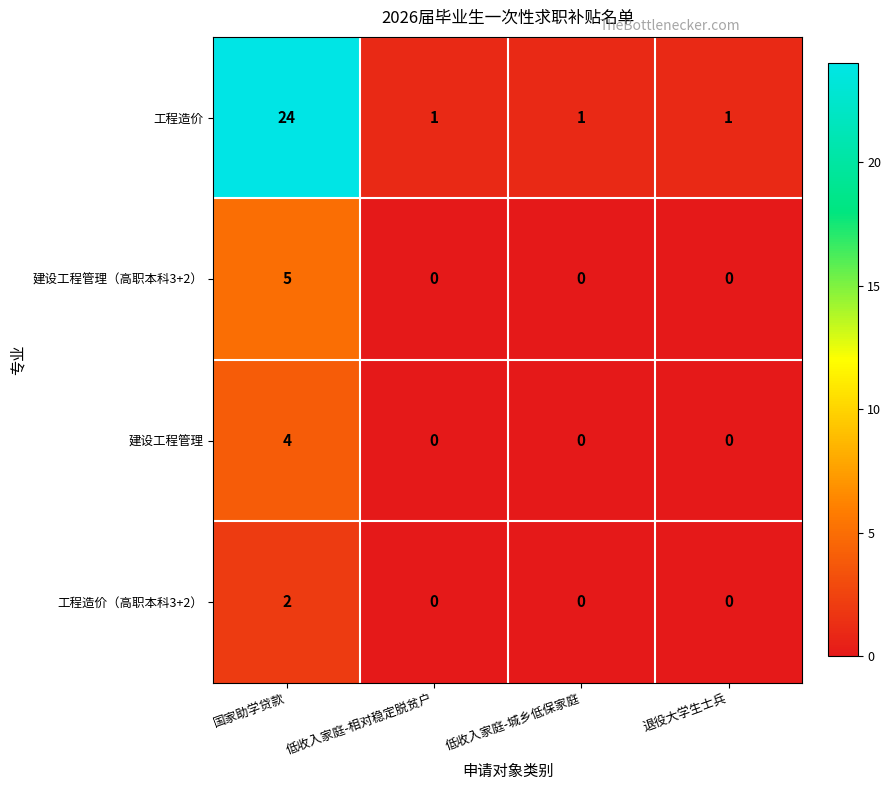

Reading left to right, extract all data points from this chart.

工程造价: 国家助学贷款=24	低收入家庭-相对稳定脱贫户=1	低收入家庭-城乡低保家庭=1	退役大学生士兵=1
建设工程管理（高职本科3+2）: 国家助学贷款=5	低收入家庭-相对稳定脱贫户=0	低收入家庭-城乡低保家庭=0	退役大学生士兵=0
建设工程管理: 国家助学贷款=4	低收入家庭-相对稳定脱贫户=0	低收入家庭-城乡低保家庭=0	退役大学生士兵=0
工程造价（高职本科3+2）: 国家助学贷款=2	低收入家庭-相对稳定脱贫户=0	低收入家庭-城乡低保家庭=0	退役大学生士兵=0